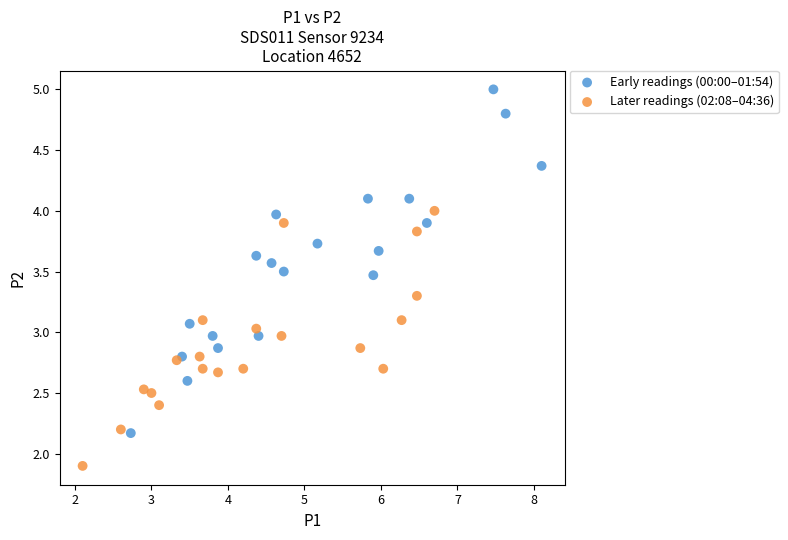

Which series has the widest spread of Y values?

Early readings (00:00–01:54)